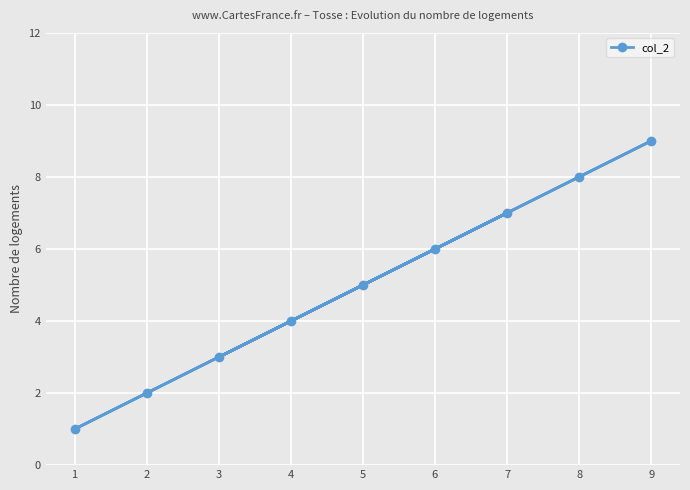

How many lines are shown in the chart?

1